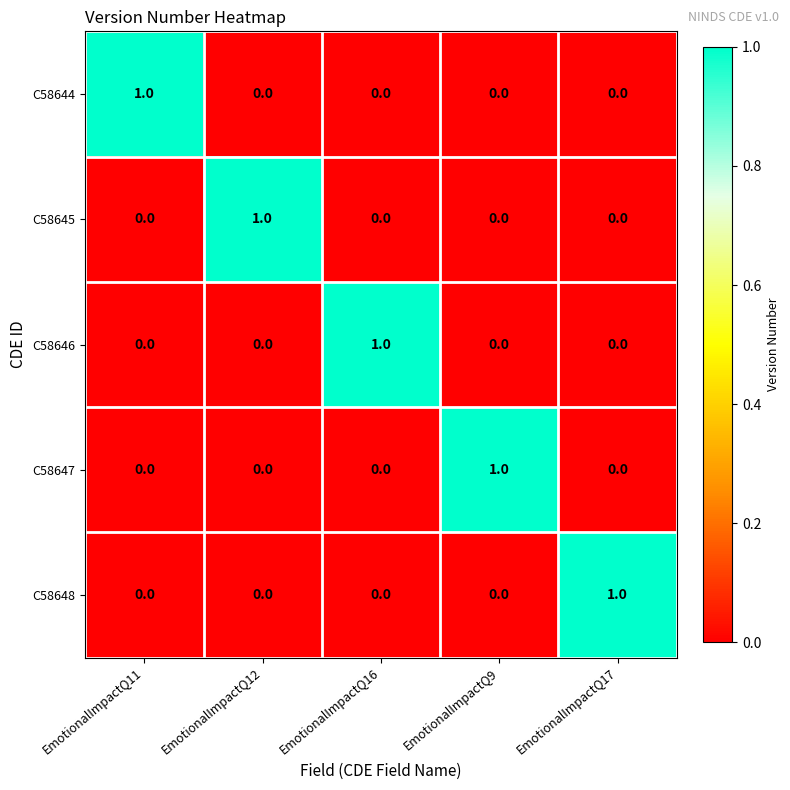

At how many categories does at least one series exceed 0?

5